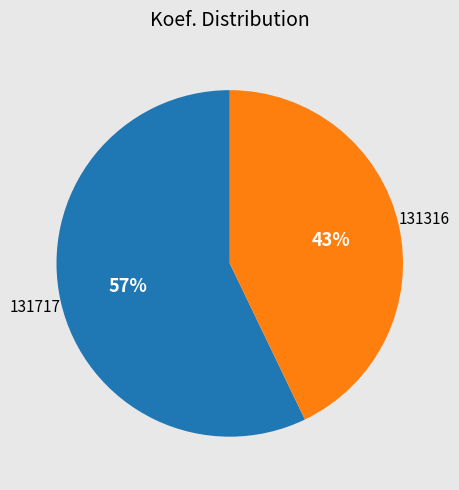

Is there a majority slice in this chart?

Yes